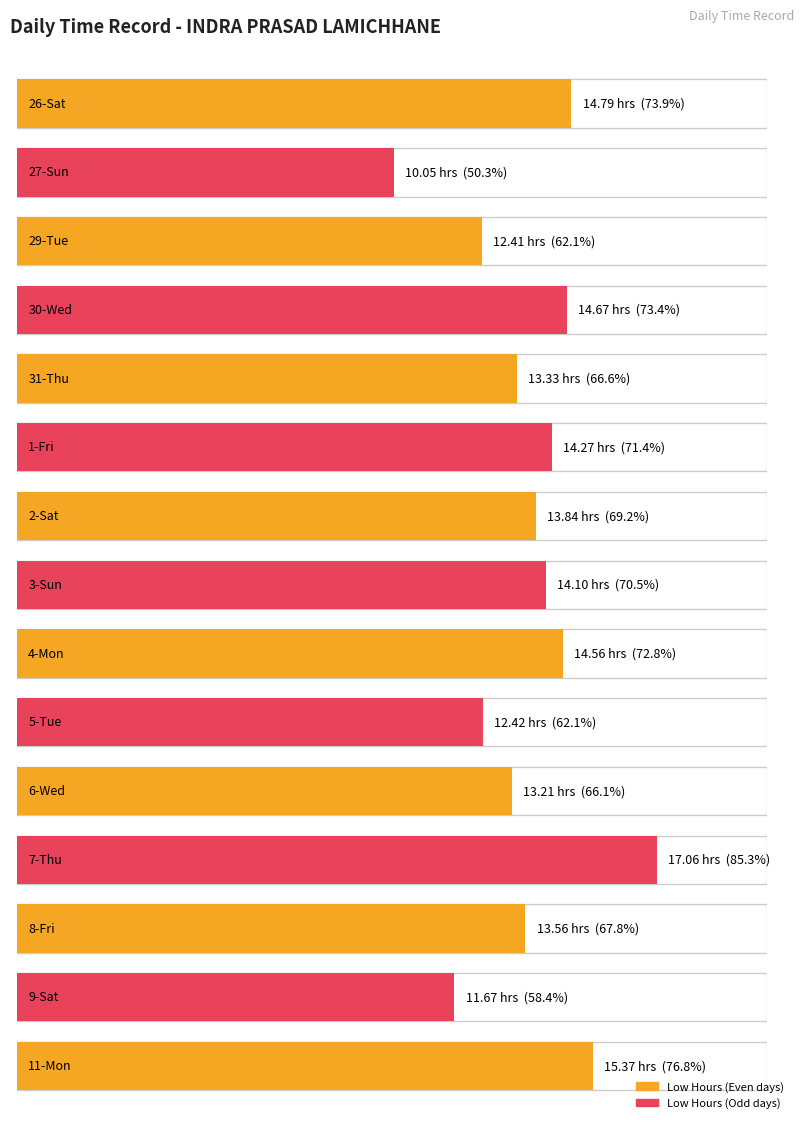

How many distinct data groups are displayed?

2